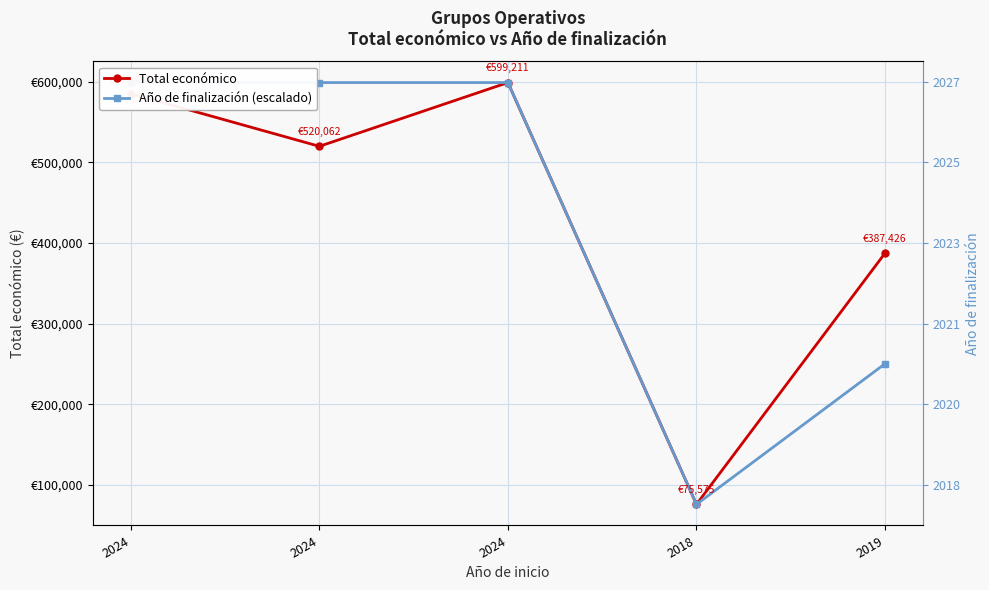

At which label does Año de finalización (escalado) reach its minimum?

2018